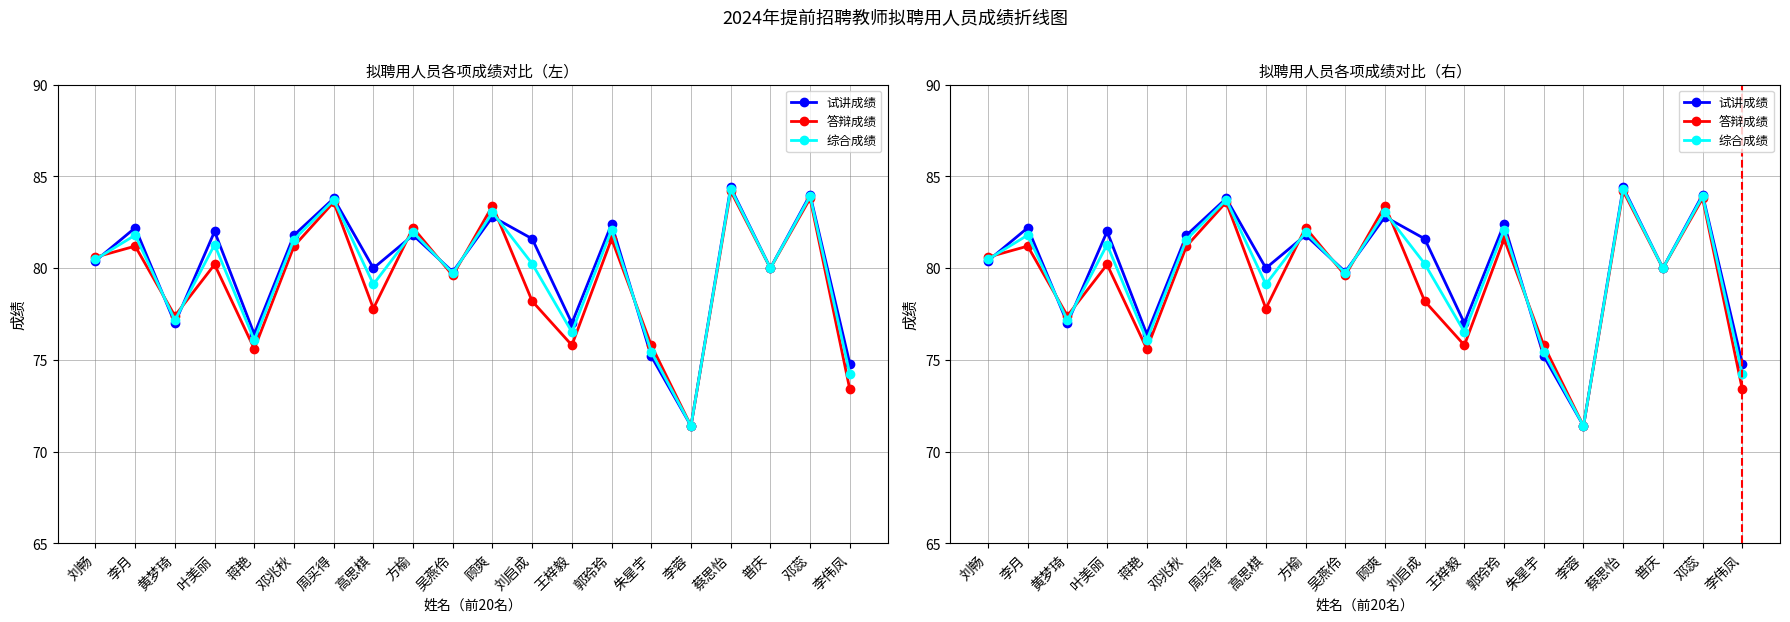

Does the chart have visible grid lines?

Yes